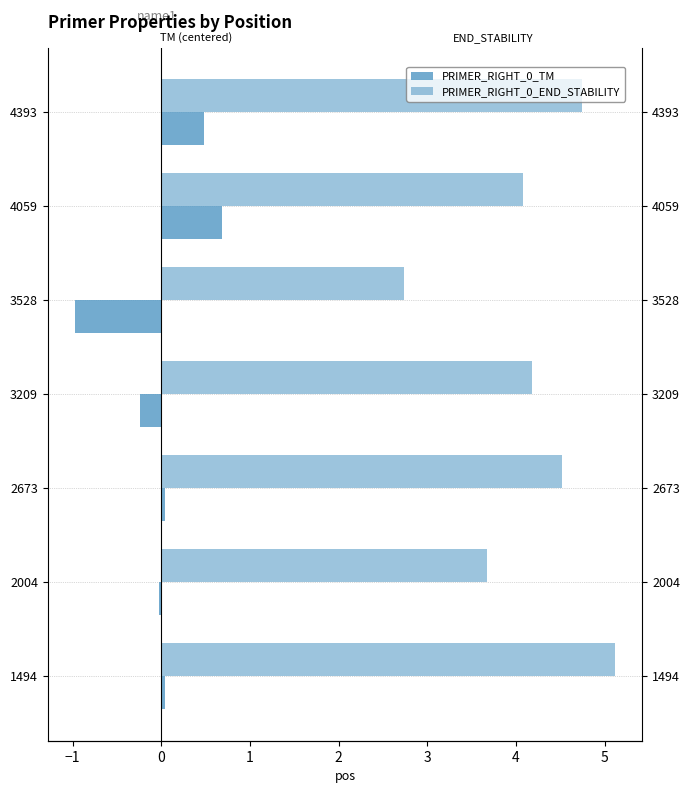

List the series in order of their peak value, lowest first.

PRIMER_RIGHT_0_TM, PRIMER_RIGHT_0_END_STABILITY